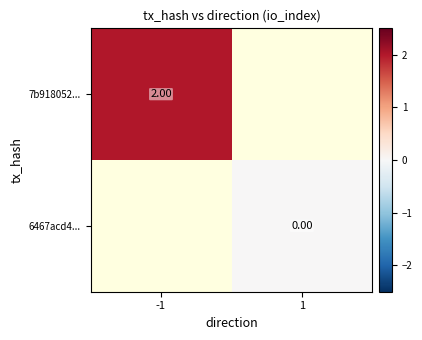

Which series has the widest spread of values?

7b918052...